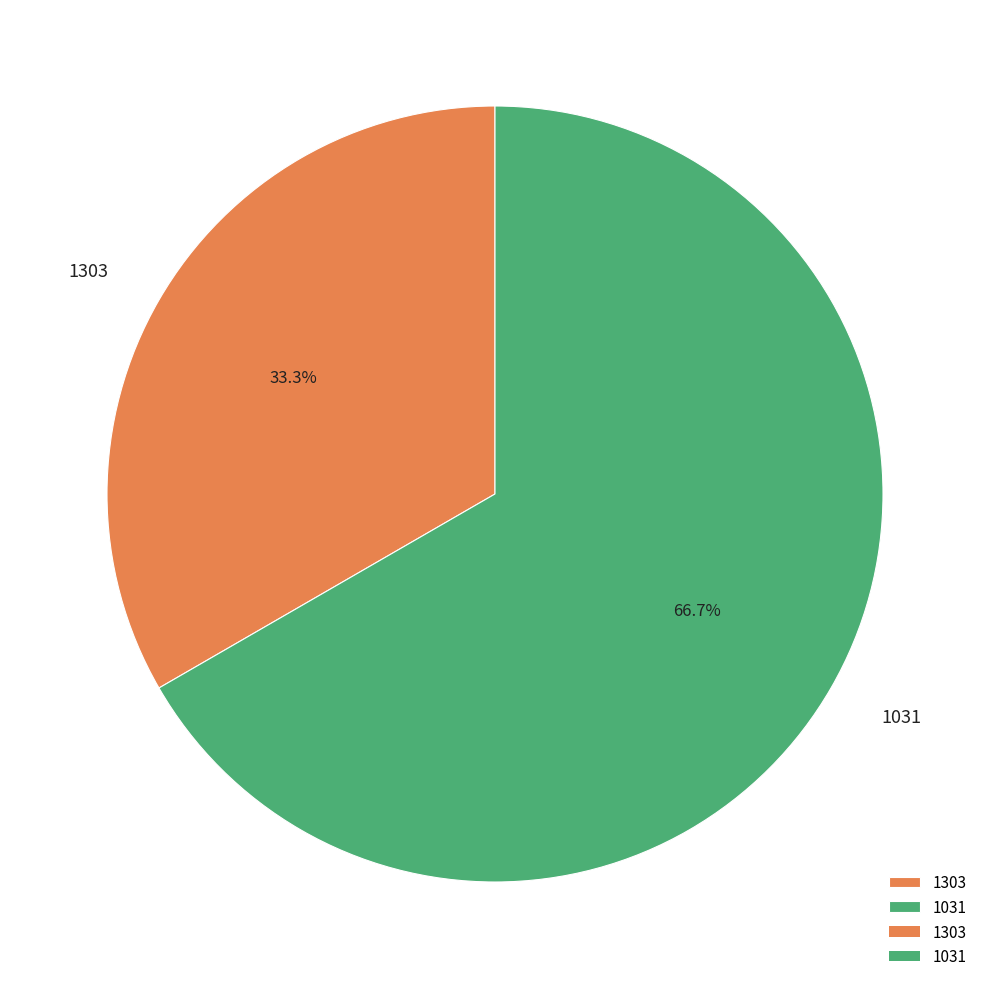

Does any single category account for the majority?

Yes